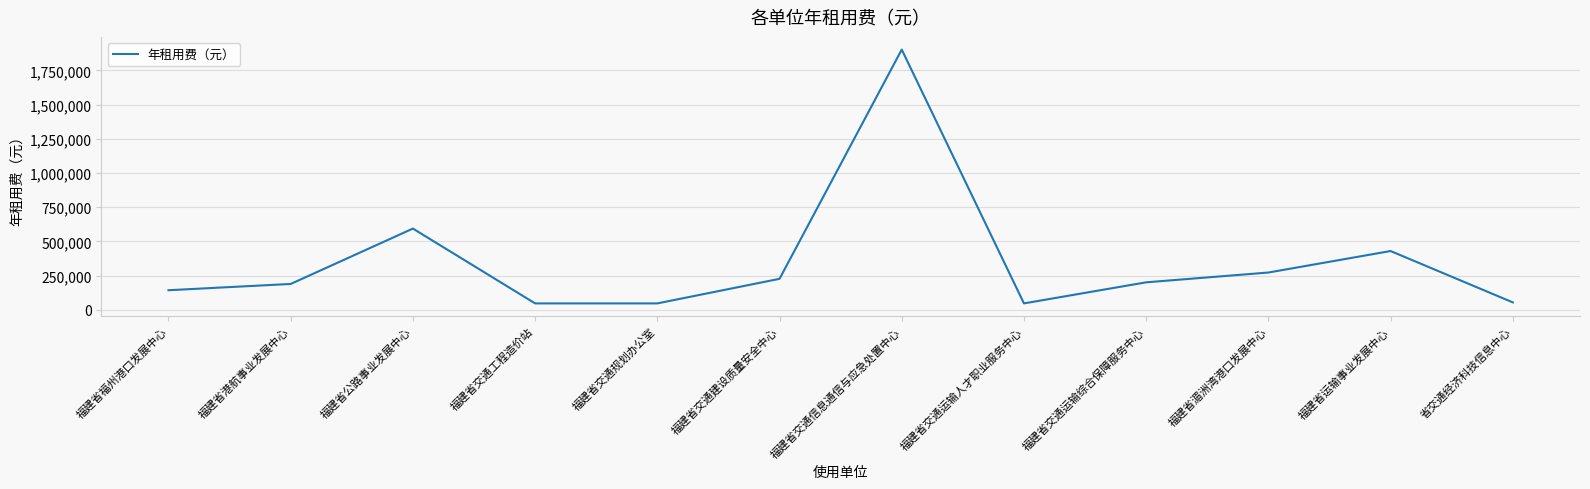

What is the difference between the maximum and minimum values?

1855624.8